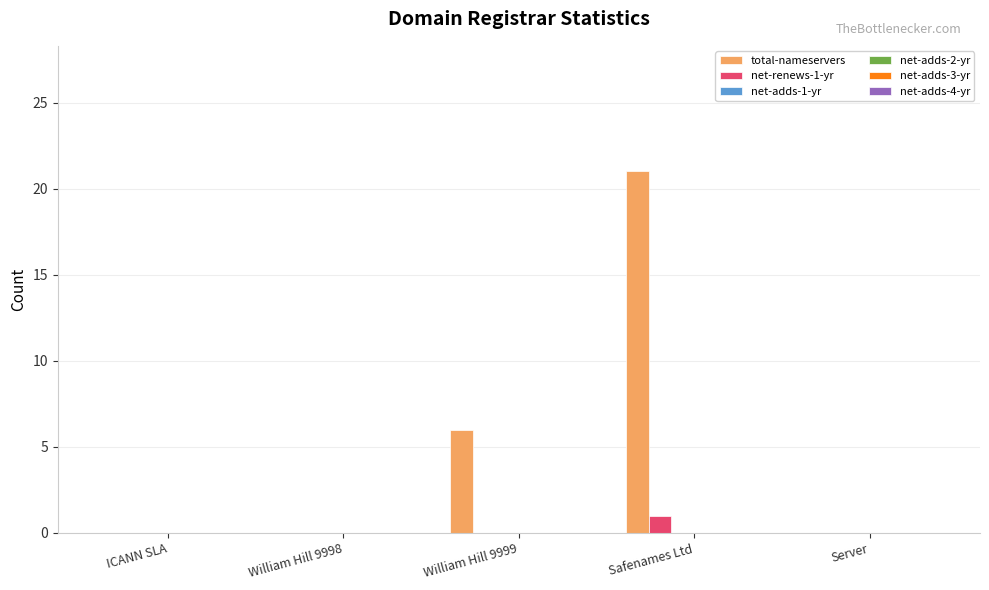

What is the maximum value shown in the chart?

21